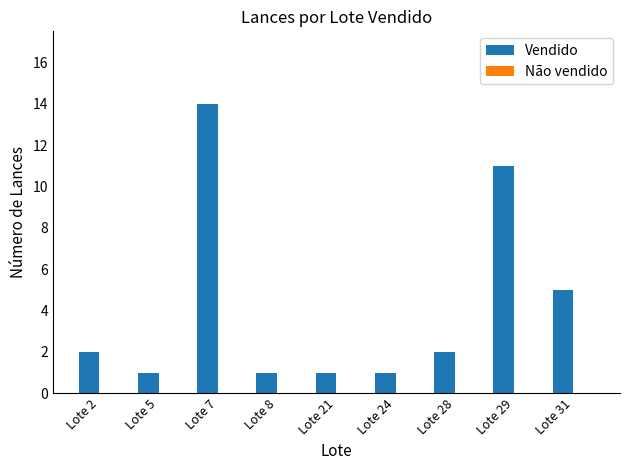

Between Lote 7 and Lote 24, which is larger?

Lote 7